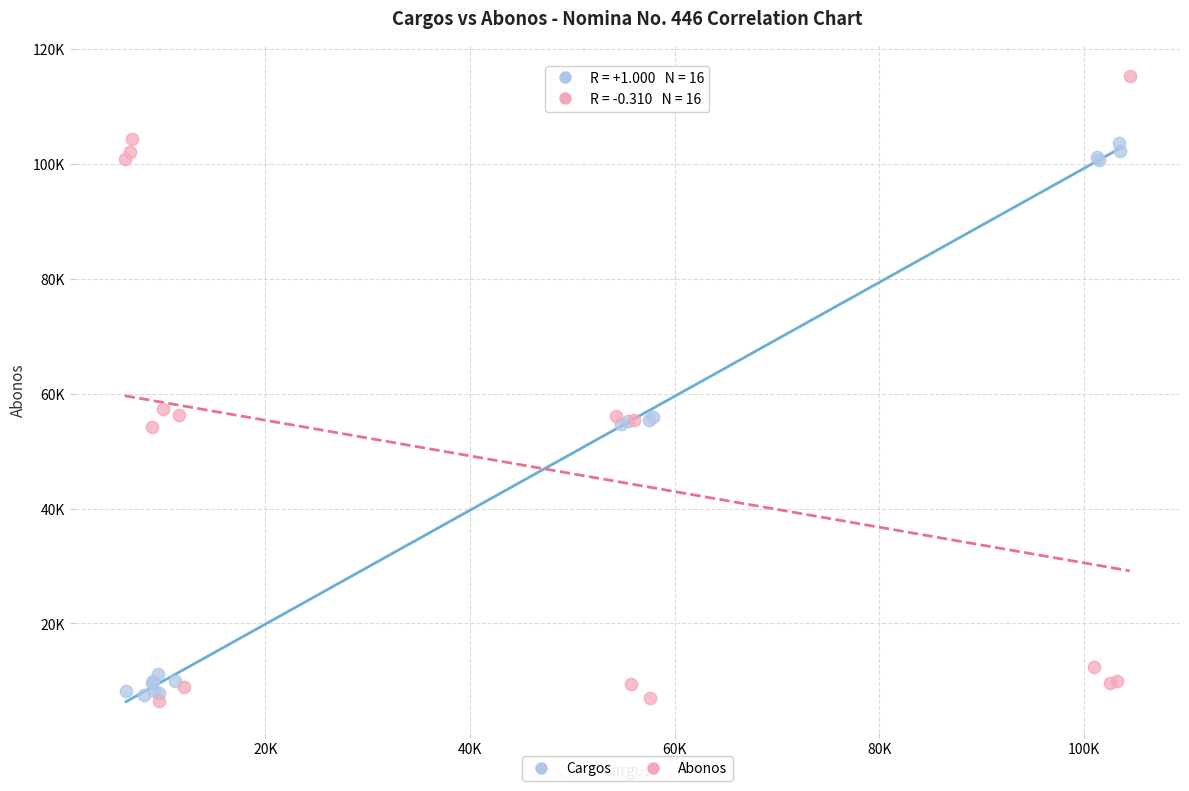

Which series has the largest Y range (max minus min)?

Abonos